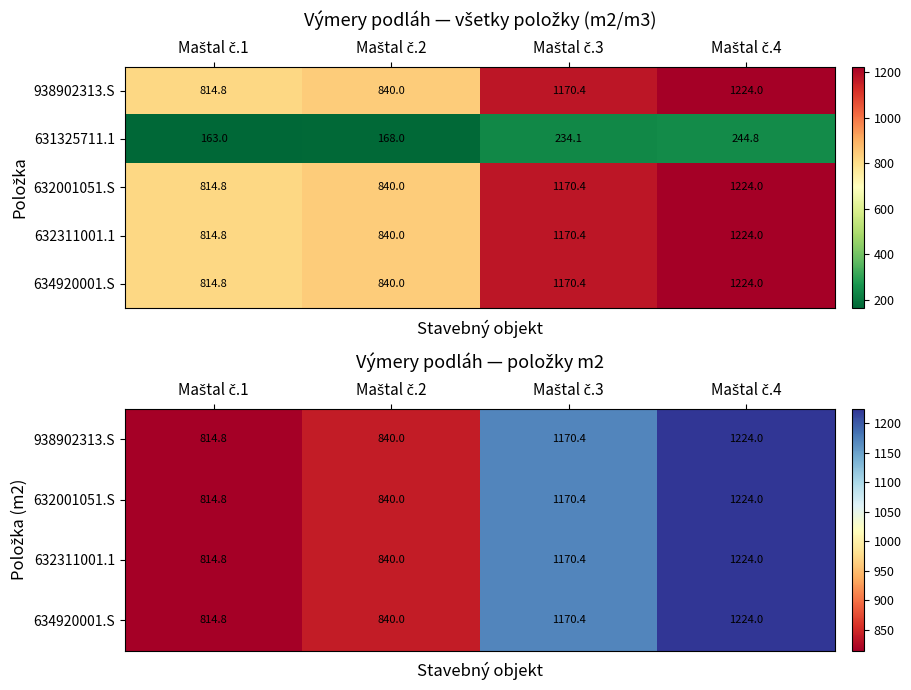

How many values in the 631325711.1 series are below 234?

2